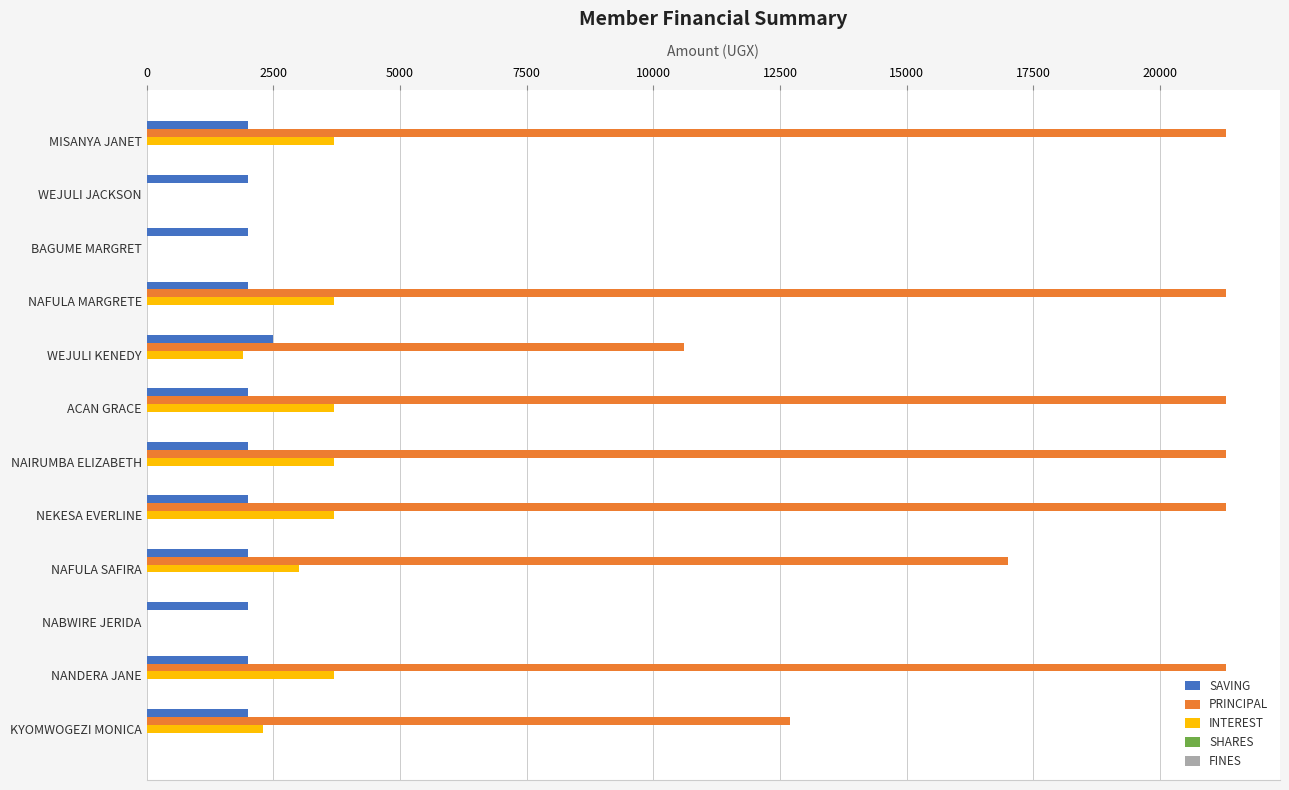

What is the total value across all series at WEJULI JACKSON?

2000